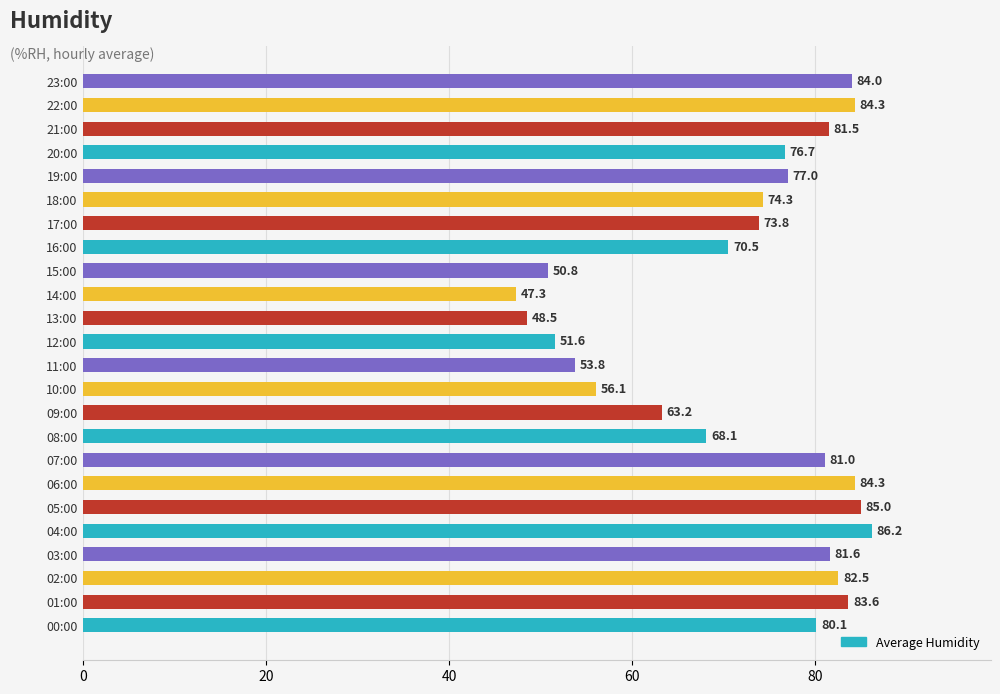

Which has a higher value, 00:00 or 04:00?

04:00